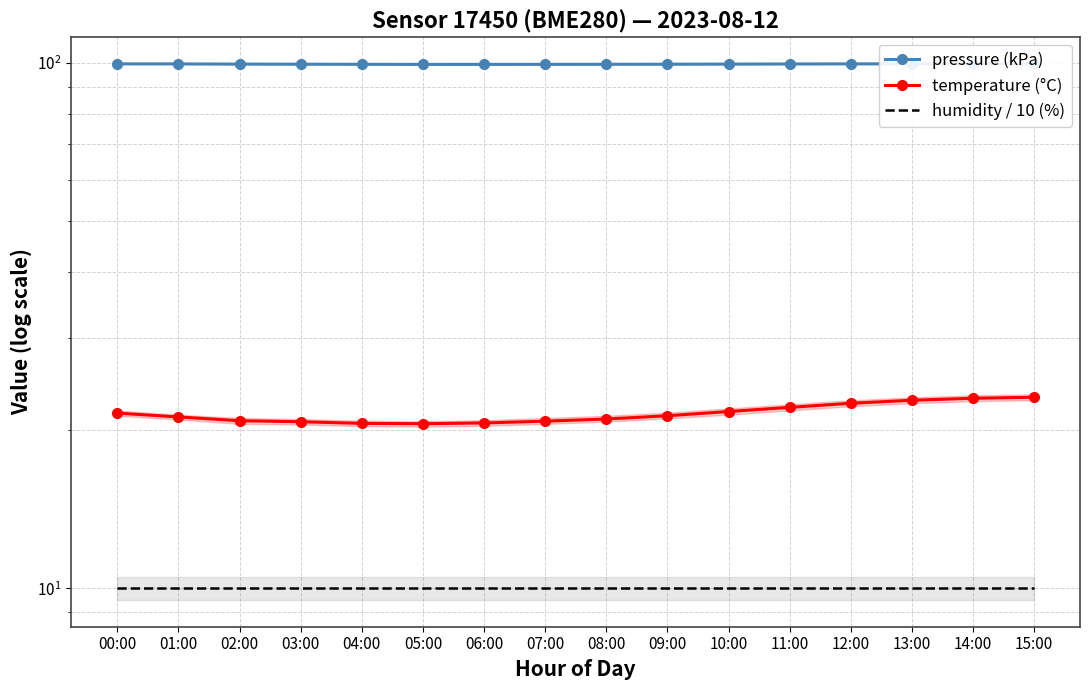

Between 04:00 and 08:00, which is larger?

08:00